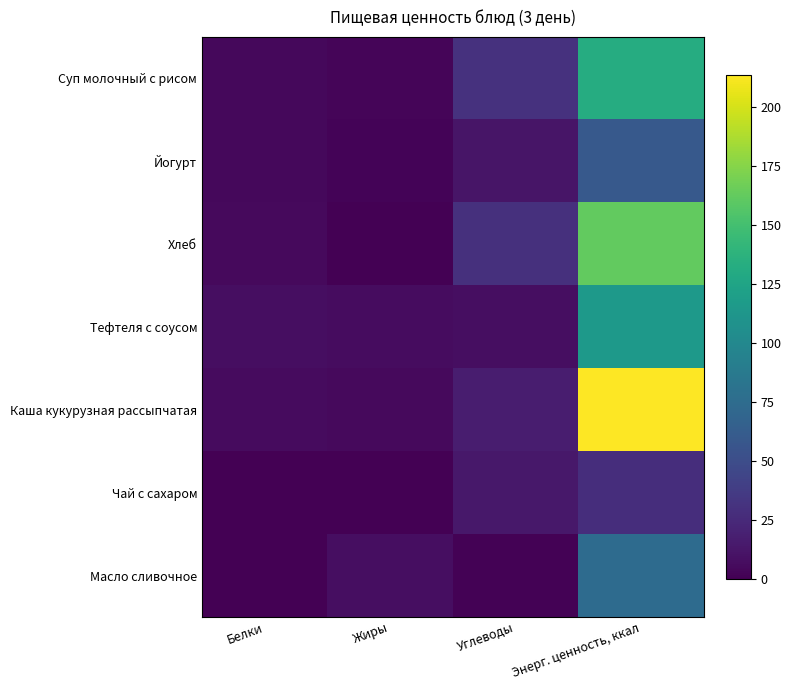

What is the spread (max minus min) of values at Белки?

7.8